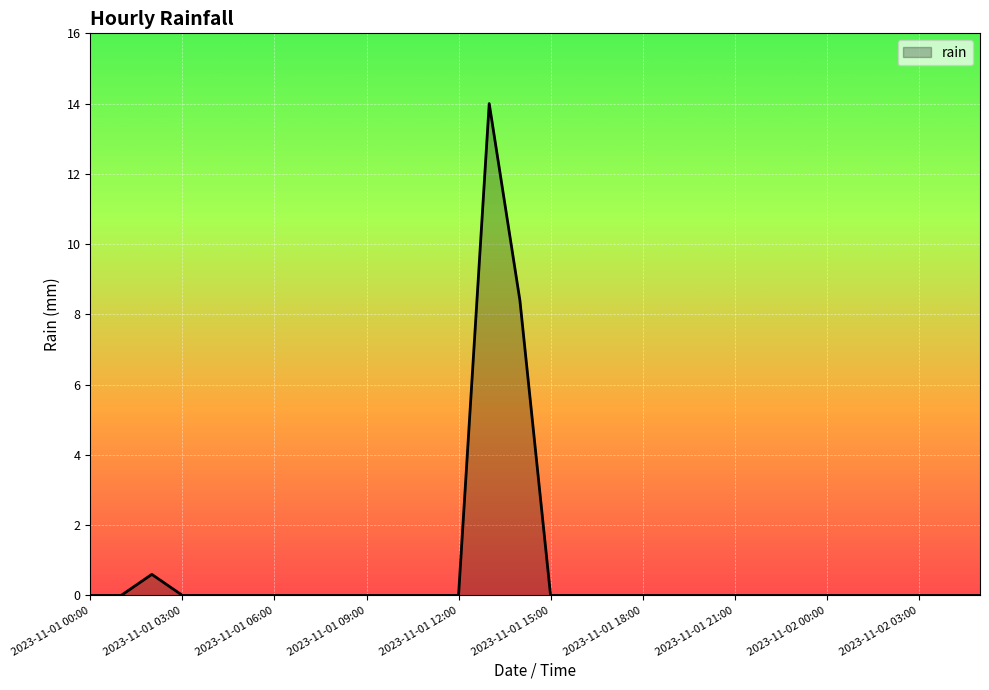

What is the difference between the maximum and minimum values?

14.0